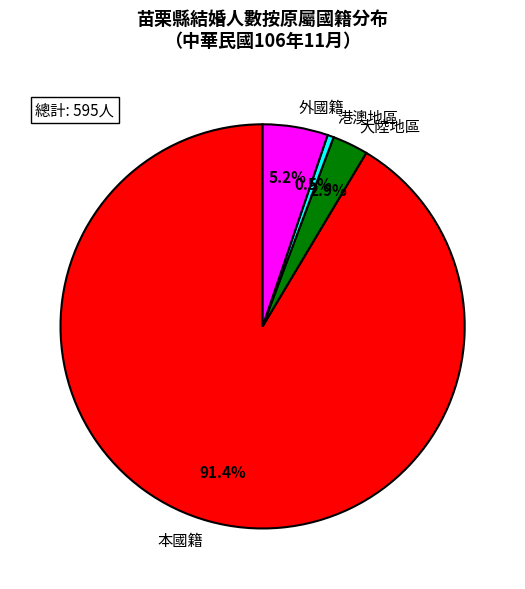

Between 本國籍 and 港澳地區, which is larger?

本國籍